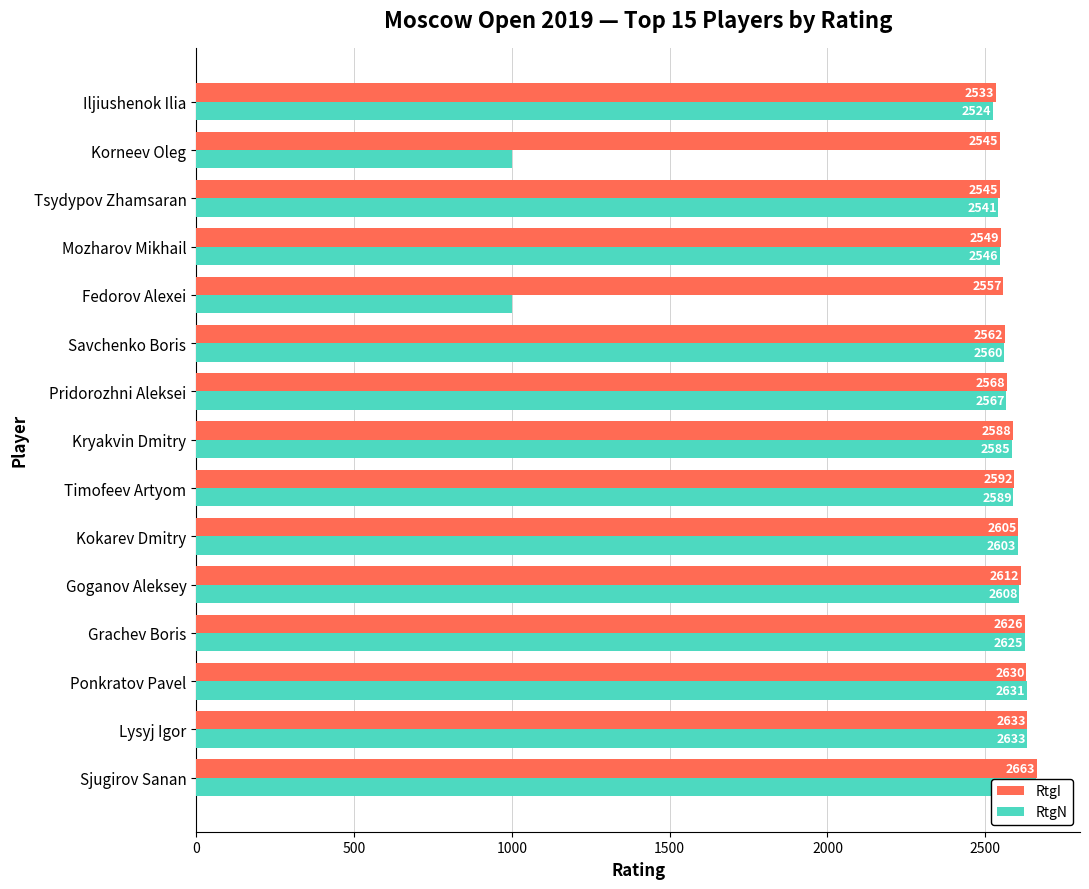

What is the spread (max minus min) of values at Sjugirov Sanan?

1